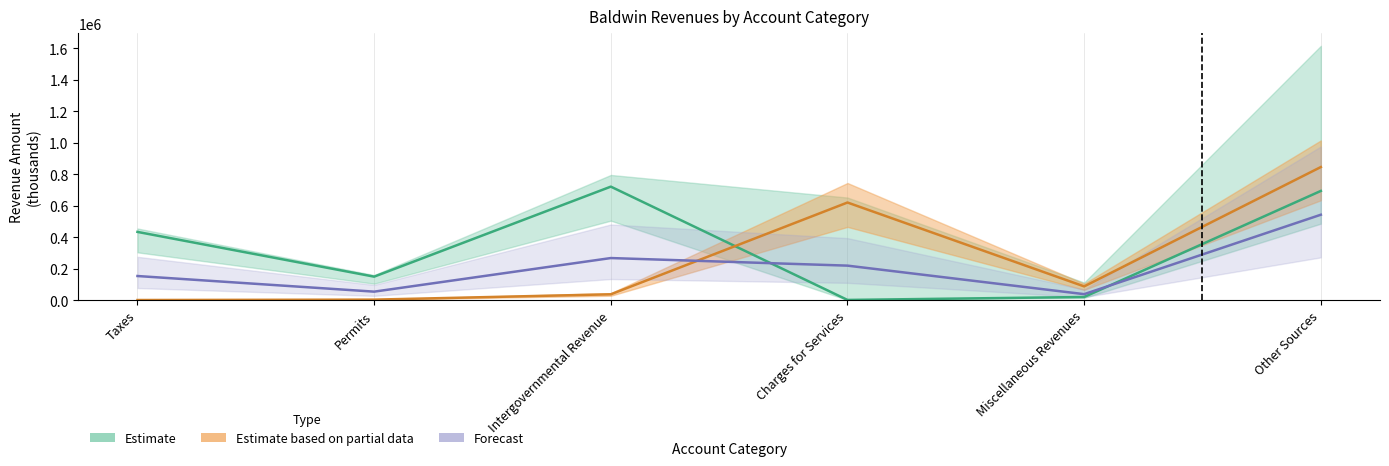

What is the total value across all series at Intergovernmental Revenue?

1023806